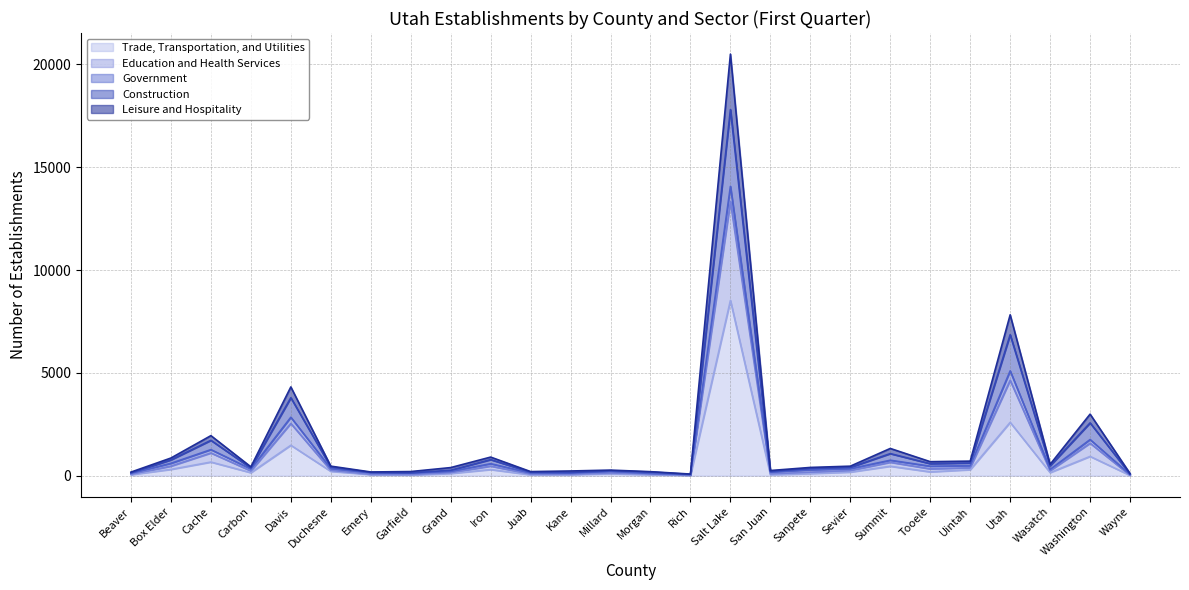

How many data points in Construction are above 465?

12